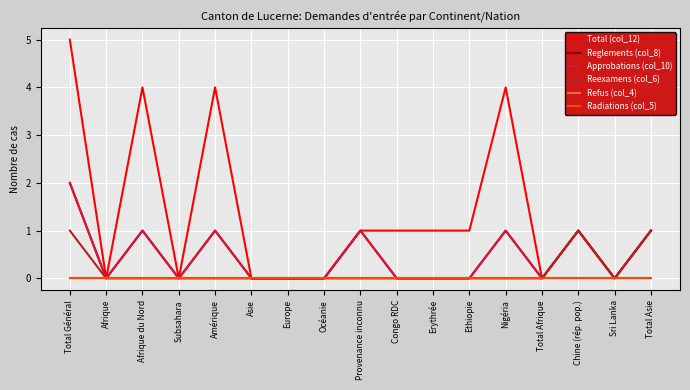

Where does the Total (col_12) series first go above 1?

Total Général